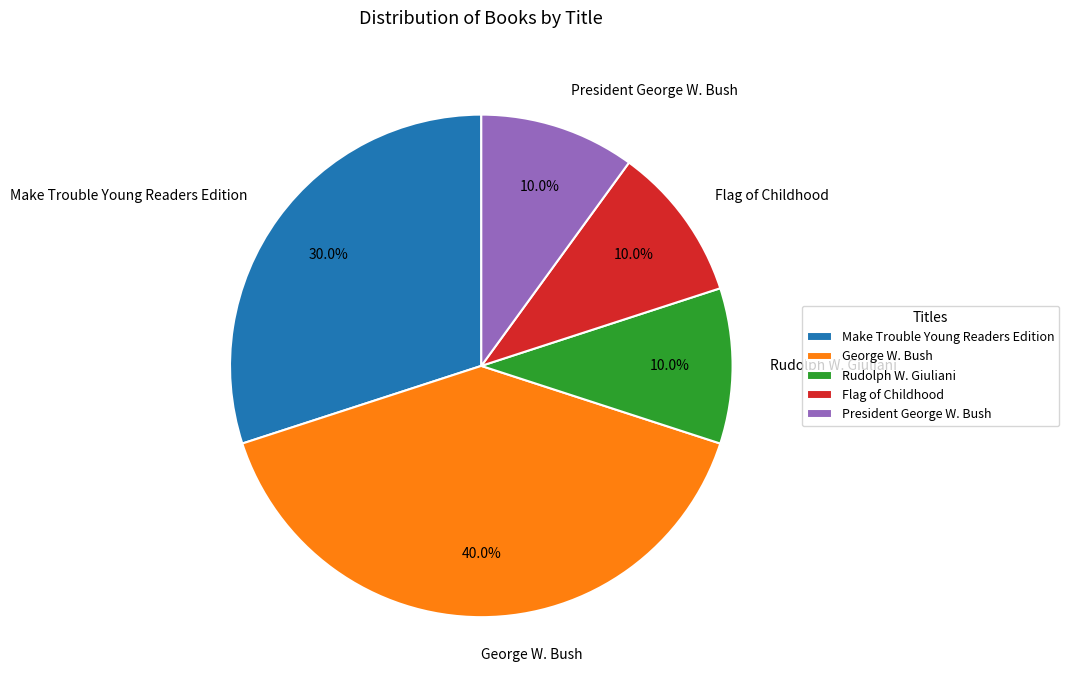

What portion of the pie excludes President George W. Bush?

90.0%